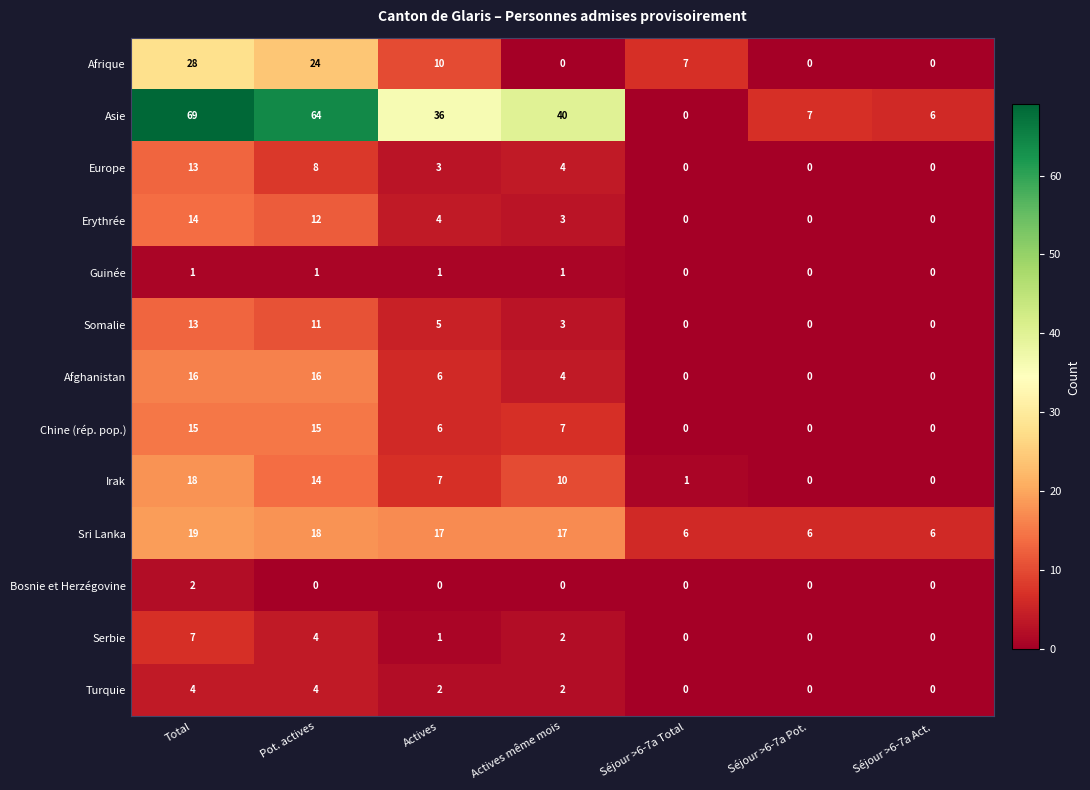

What is the sum of all Afghanistan values?

42